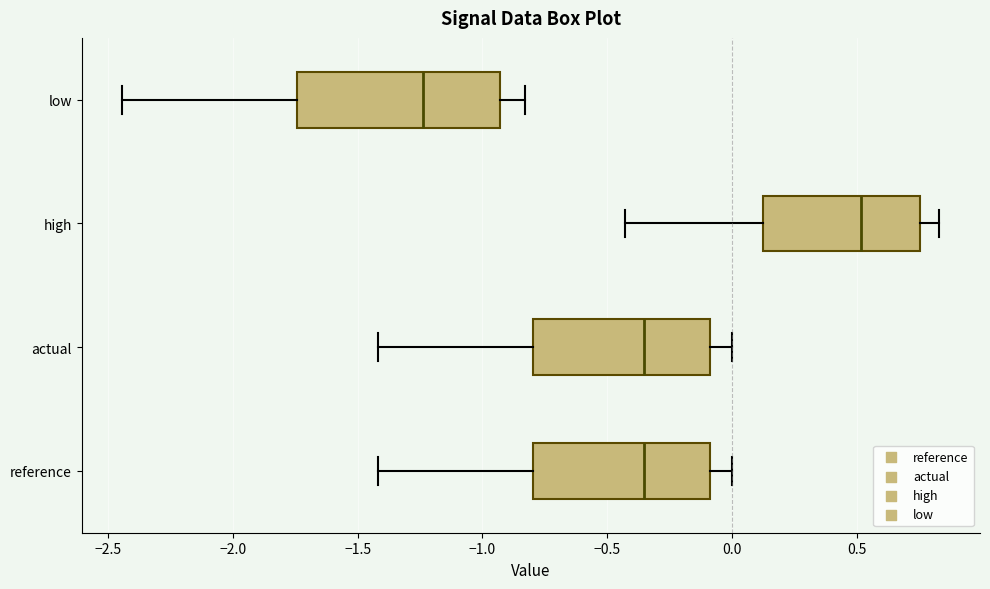

Reading bottom to top, read every box against the x-axis: the position of its median line, the range the box covers, and the ends of its whiskers. The values are not printed on the chart, so give them approximately, as read against the axis.

reference: median -0.35, box -0.80 to -0.10, whiskers -1.40 to 0.00
actual: median -0.35, box -0.80 to -0.10, whiskers -1.40 to 0.00
high: median 0.50, box 0.10 to 0.75, whiskers -0.45 to 0.85
low: median -1.25, box -1.75 to -0.95, whiskers -2.45 to -0.85